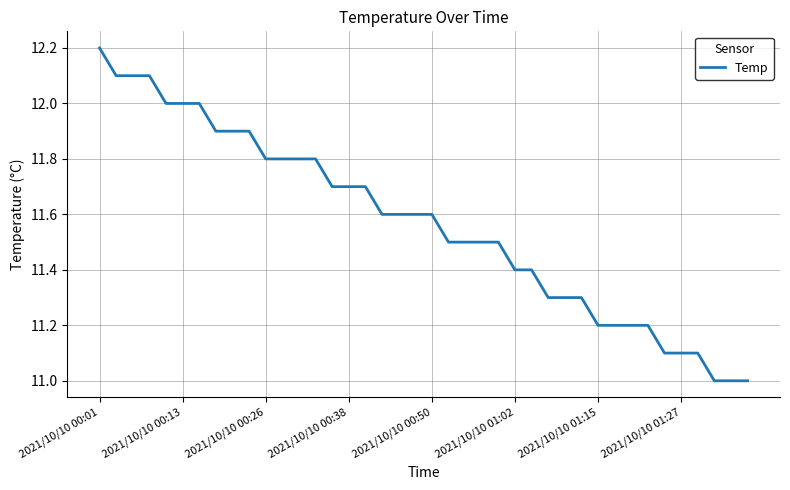

What is the maximum value shown in the chart?

12.2